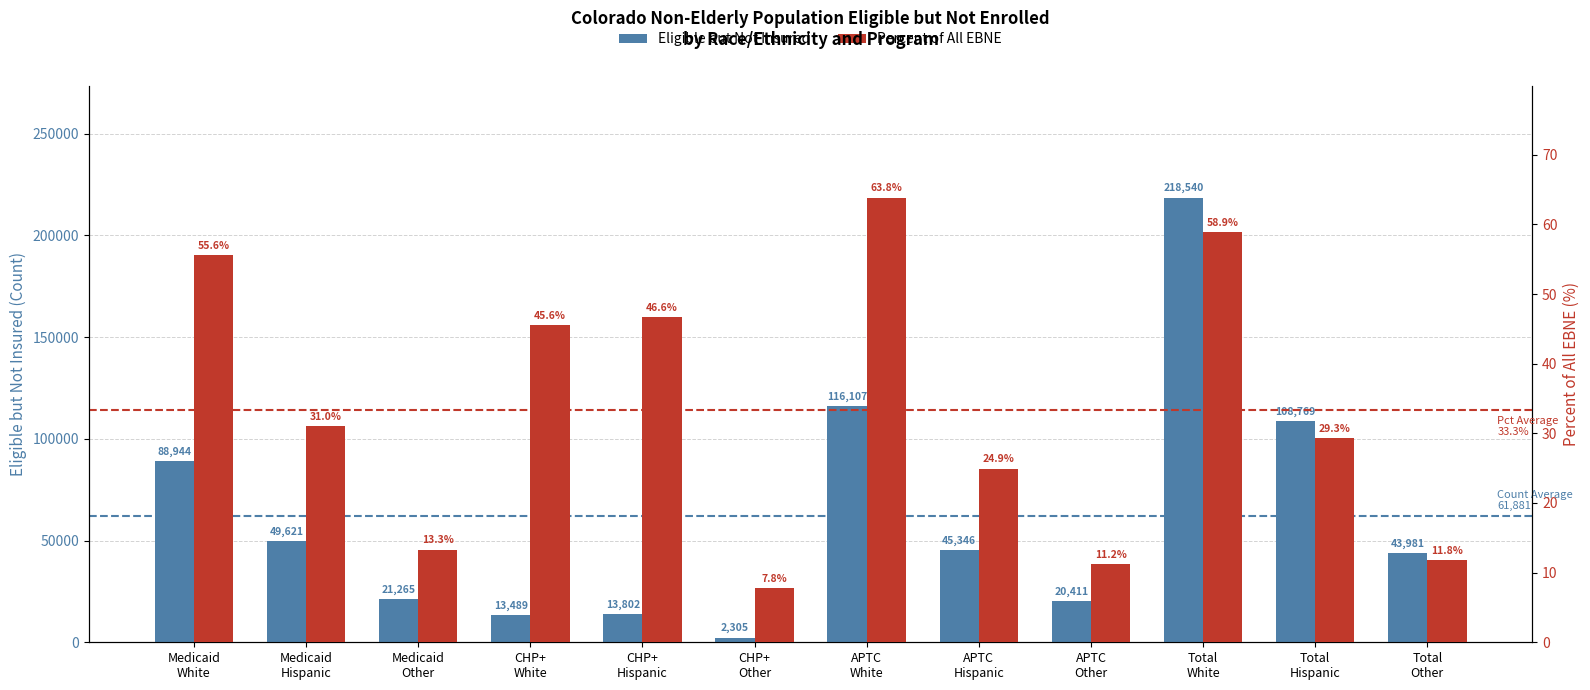

True or false: Percent of All EBNE has a value of 46.6 at CHP+
Hispanic.

True